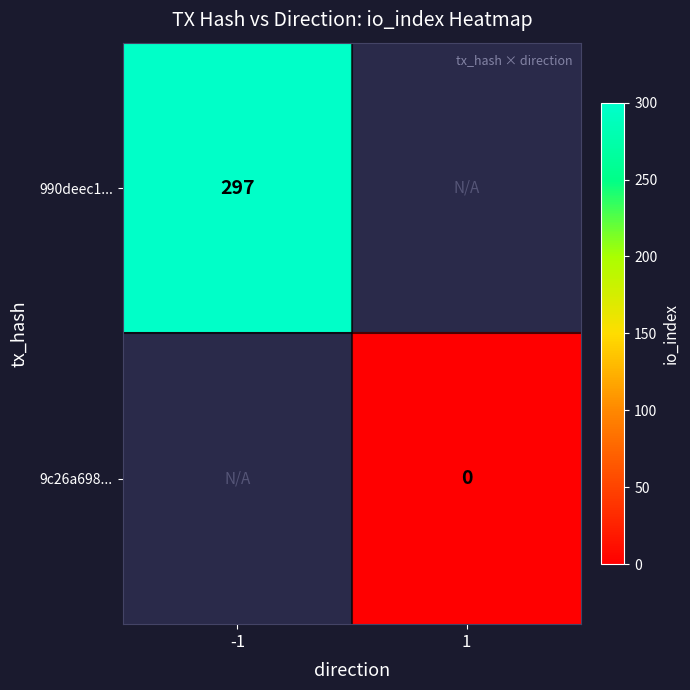

Is the value of 990deec1... at -1 greater than the value of 9c26a698... at 1?

Yes